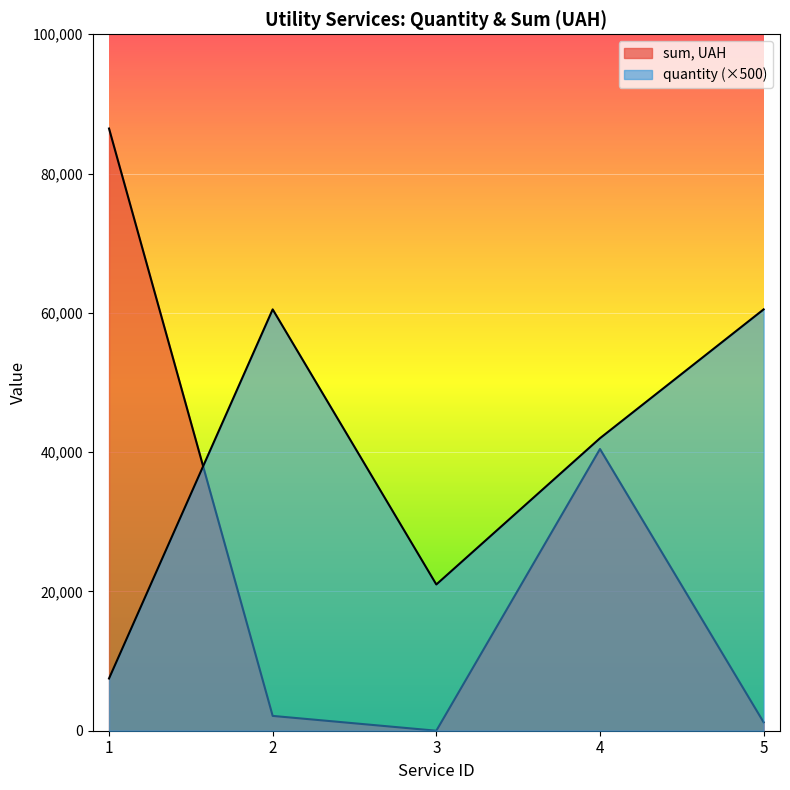

Reading left to right, what are all the values shown in this chart?

quantity: 1=7500.0	2=60500.0	3=21000.0	4=42000.0	5=60500.0
sum, UAH: 1=86468.2	2=2128.5	3=0.0	4=40452.7	5=1208.1